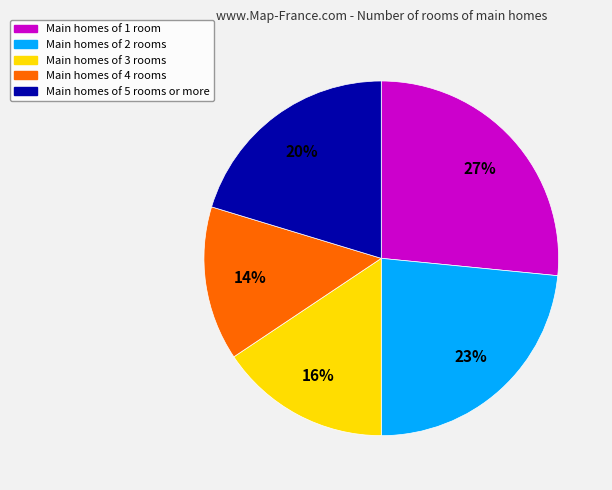

Count the number of slices in the pie.

5